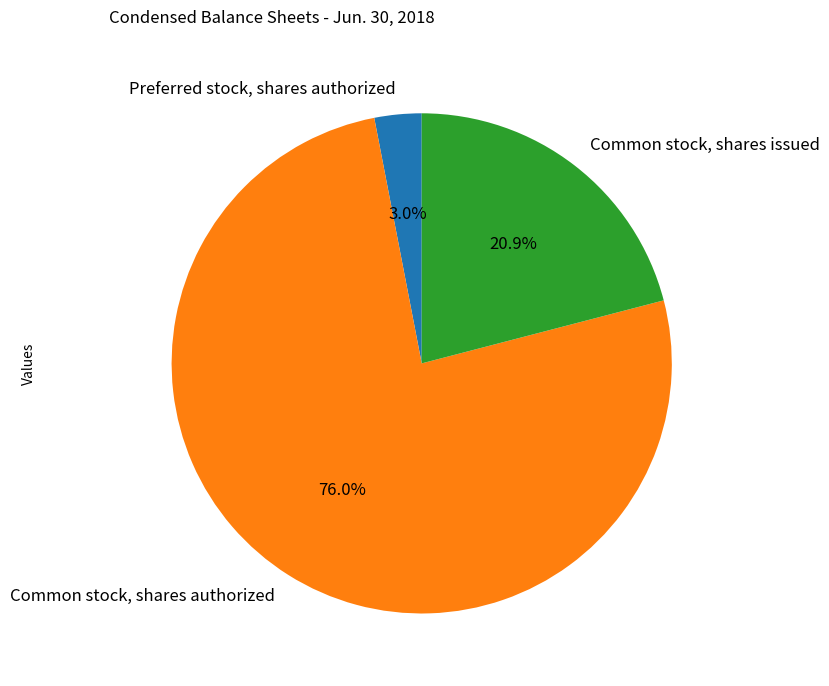

To the nearest percent, what portion does Common stock, shares authorized represent?

76%